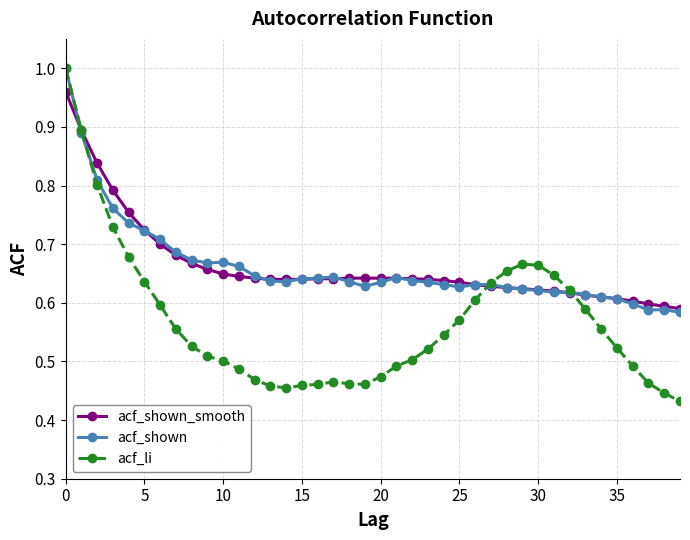

At how many categories does at least one series exceed 0?

40